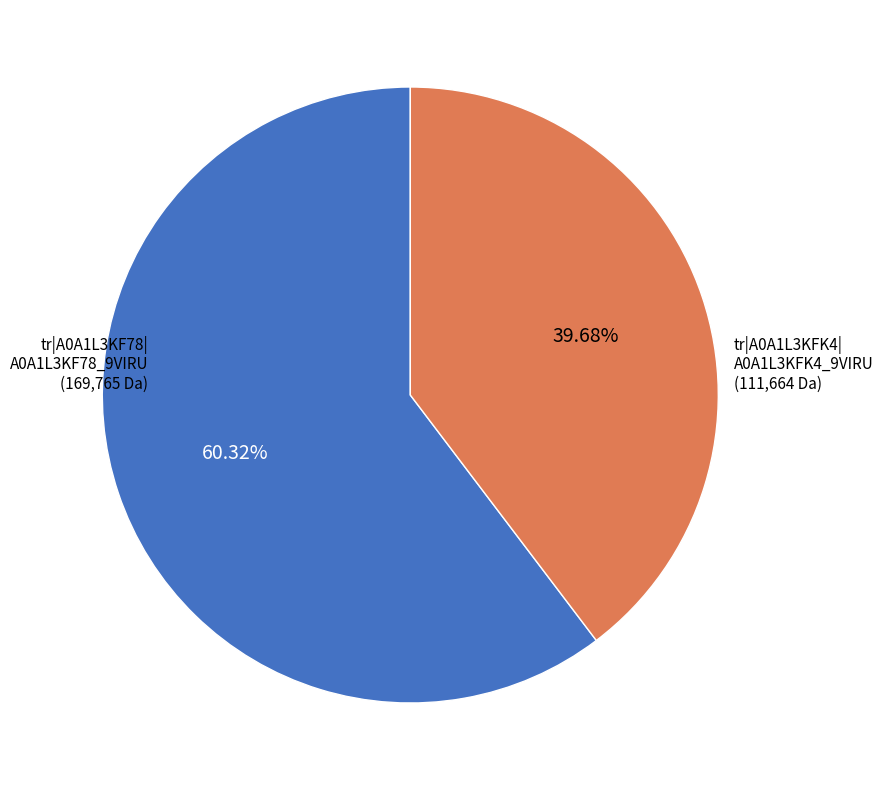

Is there any slice that represents more than half of the pie?

Yes